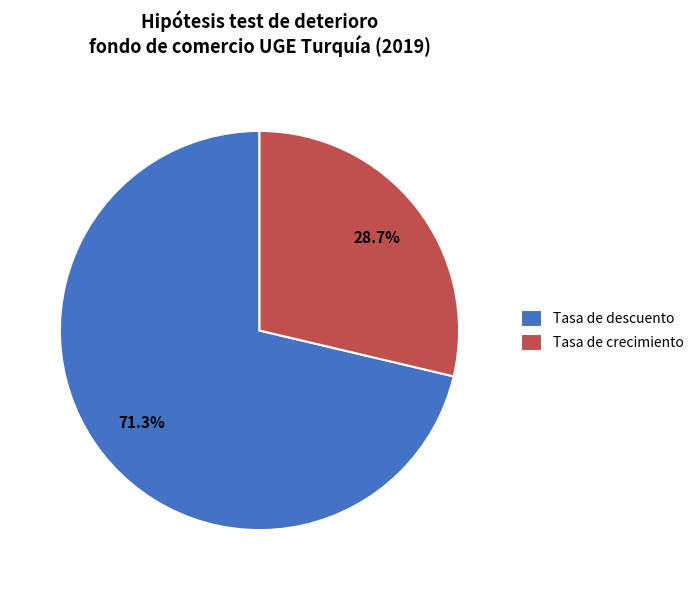

To the nearest percent, what is the difference between the Tasa de crecimiento and Tasa de descuento slice percentages?

43%